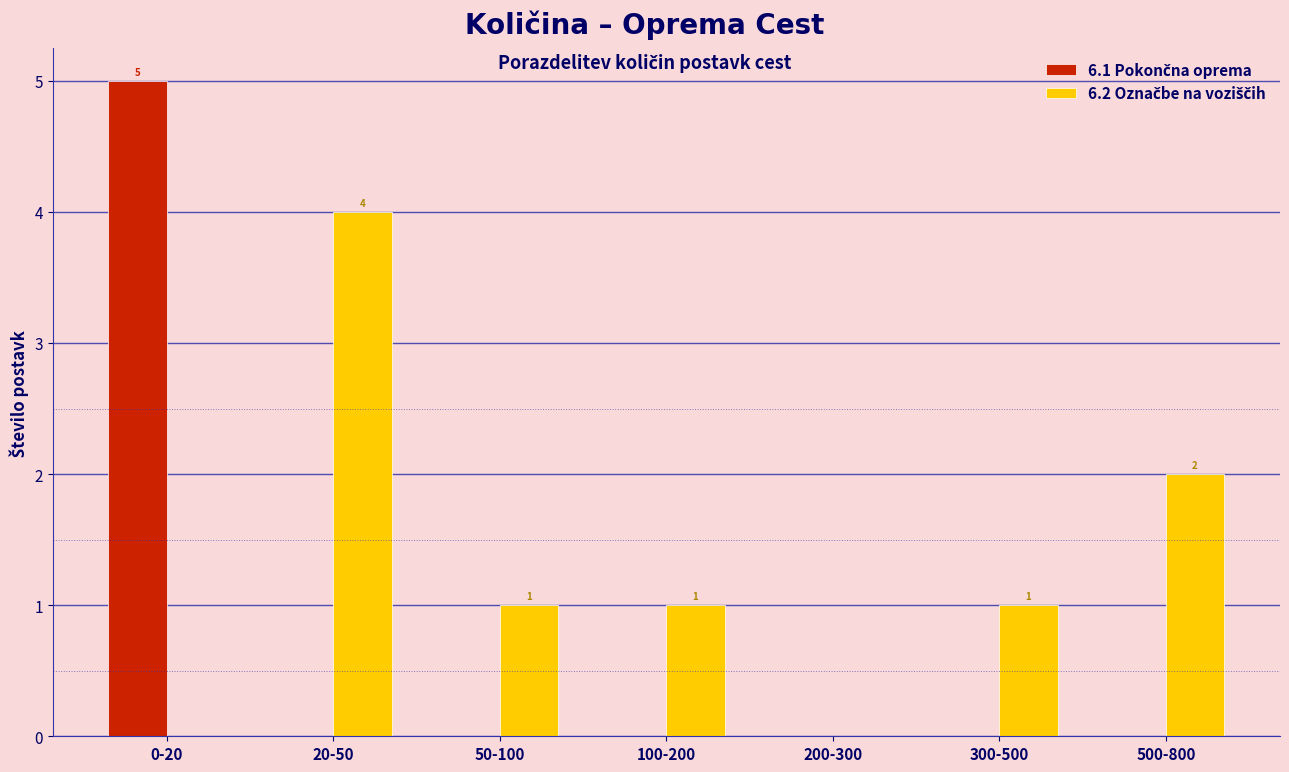

Which category has the highest value across all series?

0-20